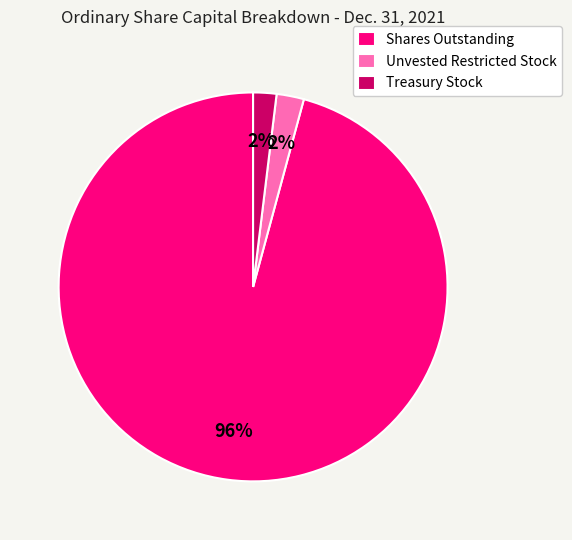

Which has a higher value, Treasury Stock or Shares Outstanding?

Shares Outstanding